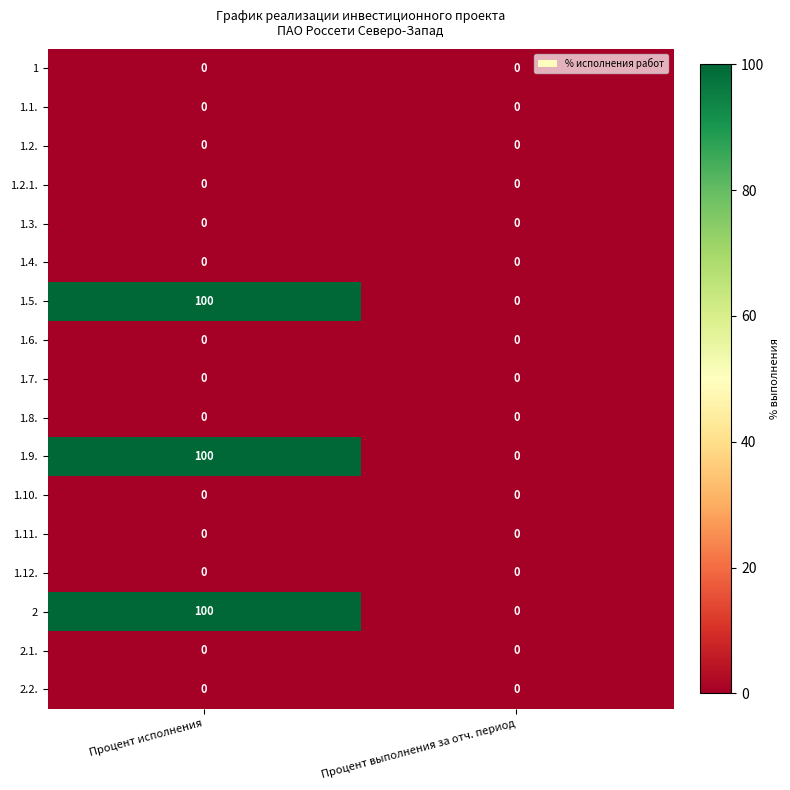

What is the difference between the highest and lowest values at Процент исполнения?

100